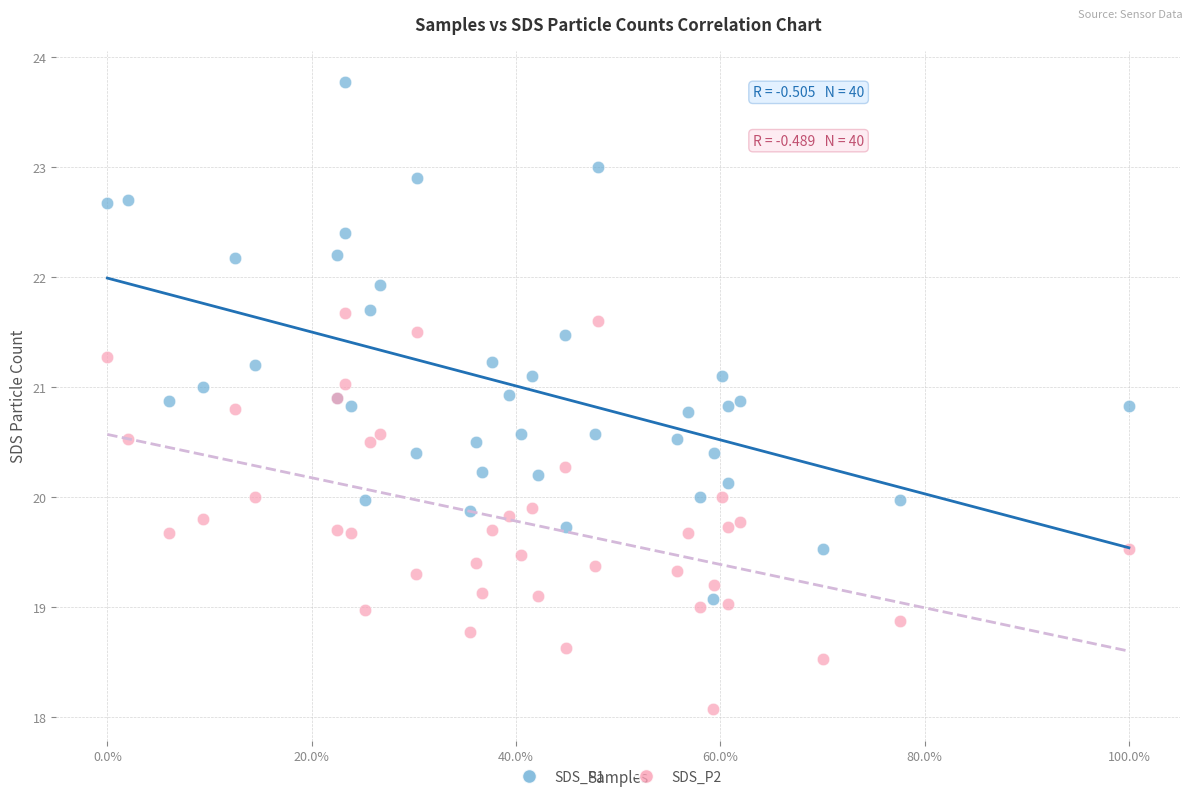

What are all the series names shown in the legend?

SDS_P1, SDS_P2